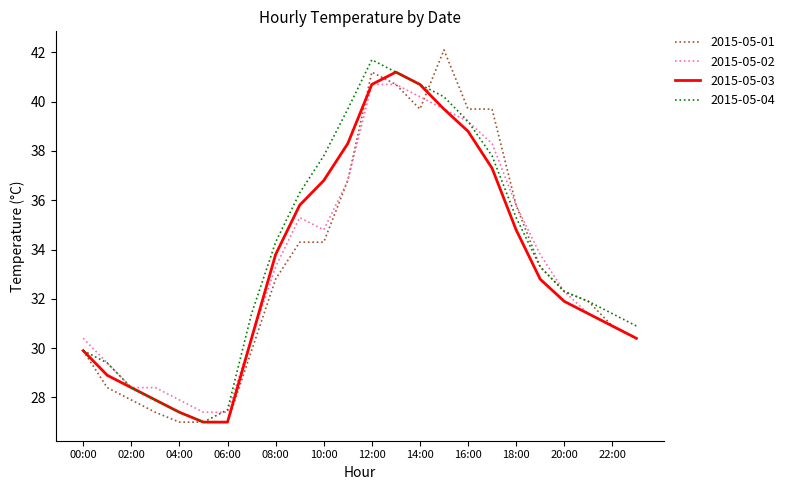

True or false: 2015-05-04 and 2015-05-01 intersect in this chart.

True